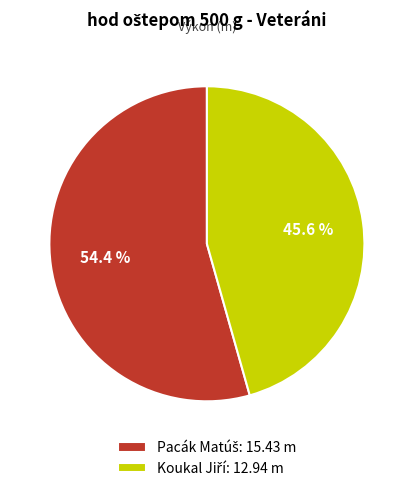

Count the number of slices in the pie.

2